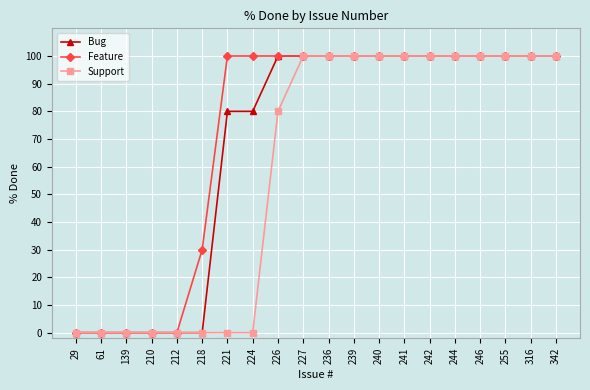

Reading left to right, transcribe all the data shown in this chart.

Bug: 29=0	61=0	139=0	210=0	212=0	218=0	221=80	224=80	226=100	227=100	236=100	239=100	240=100	241=100	242=100	244=100	246=100	255=100	316=100	342=100
Feature: 29=0	61=0	139=0	210=0	212=0	218=30	221=100	224=100	226=100	227=100	236=100	239=100	240=100	241=100	242=100	244=100	246=100	255=100	316=100	342=100
Support: 29=0	61=0	139=0	210=0	212=0	218=0	221=0	224=0	226=80	227=100	236=100	239=100	240=100	241=100	242=100	244=100	246=100	255=100	316=100	342=100